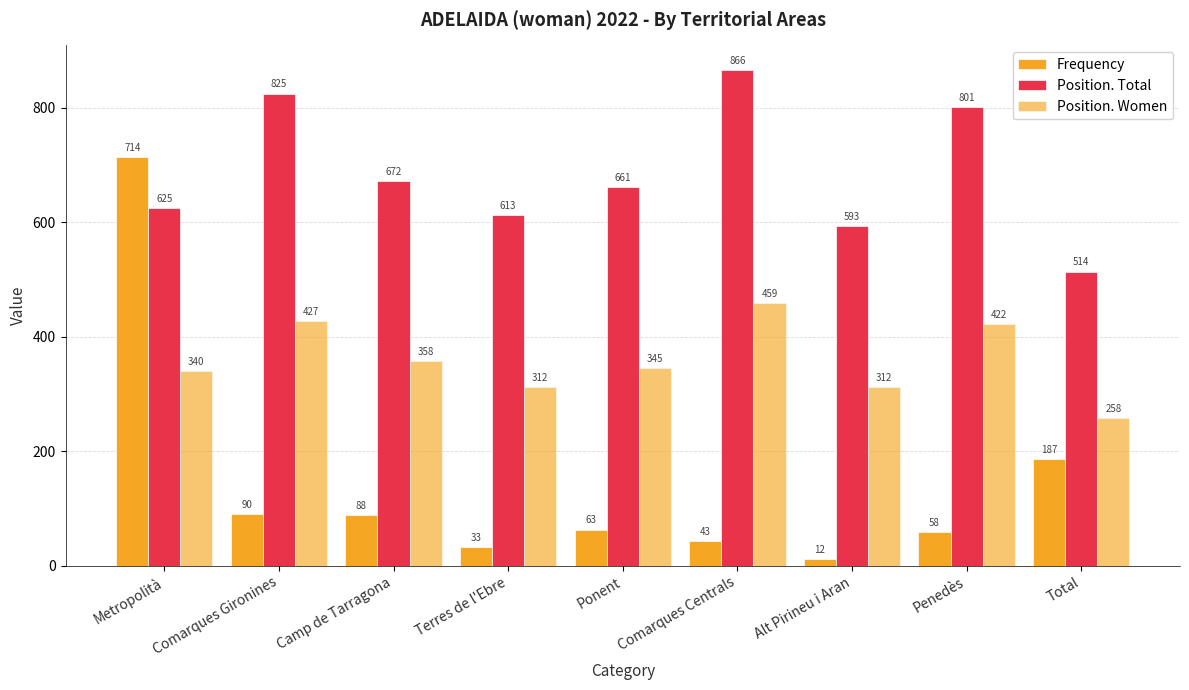

How many bars are there in total?

27